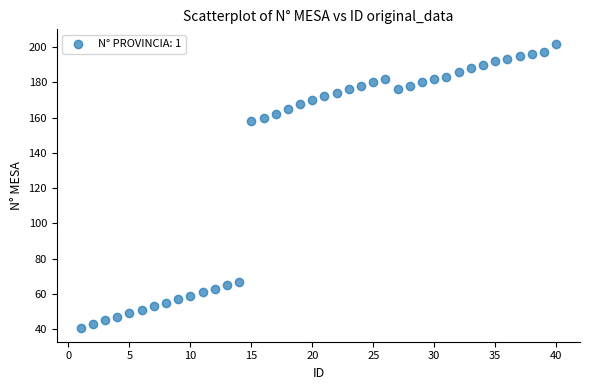

What is the range of X values (max minus min)?

39